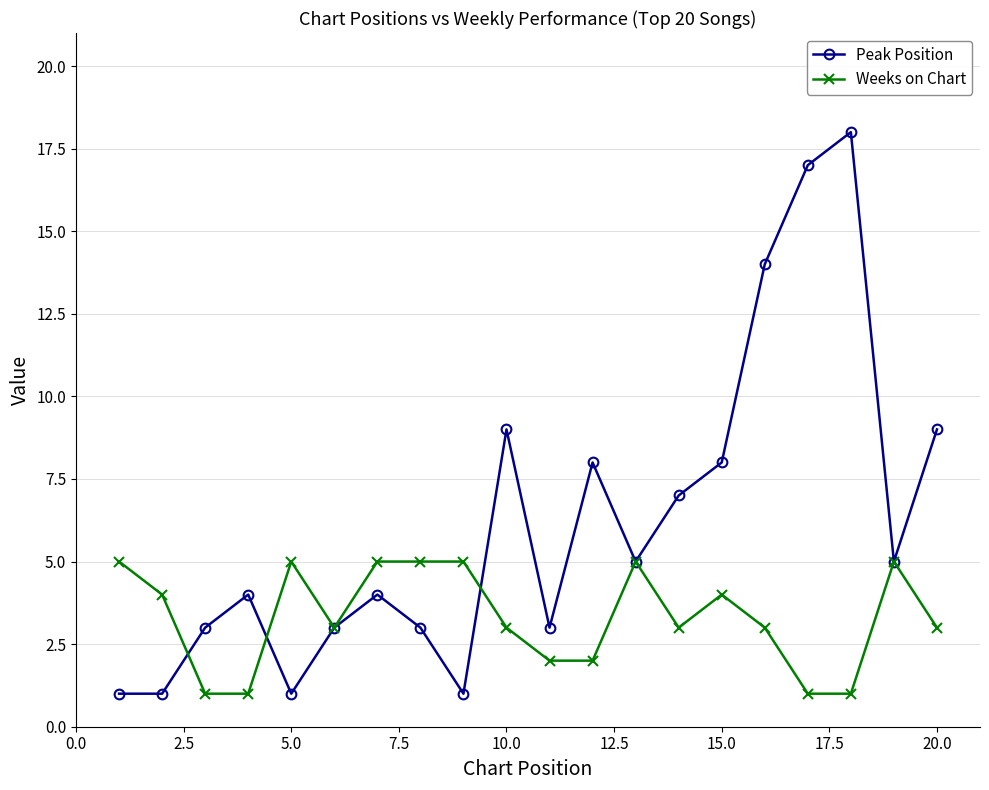

List the series in order of their overall mean, lowest first.

Weeks on Chart, Peak Position